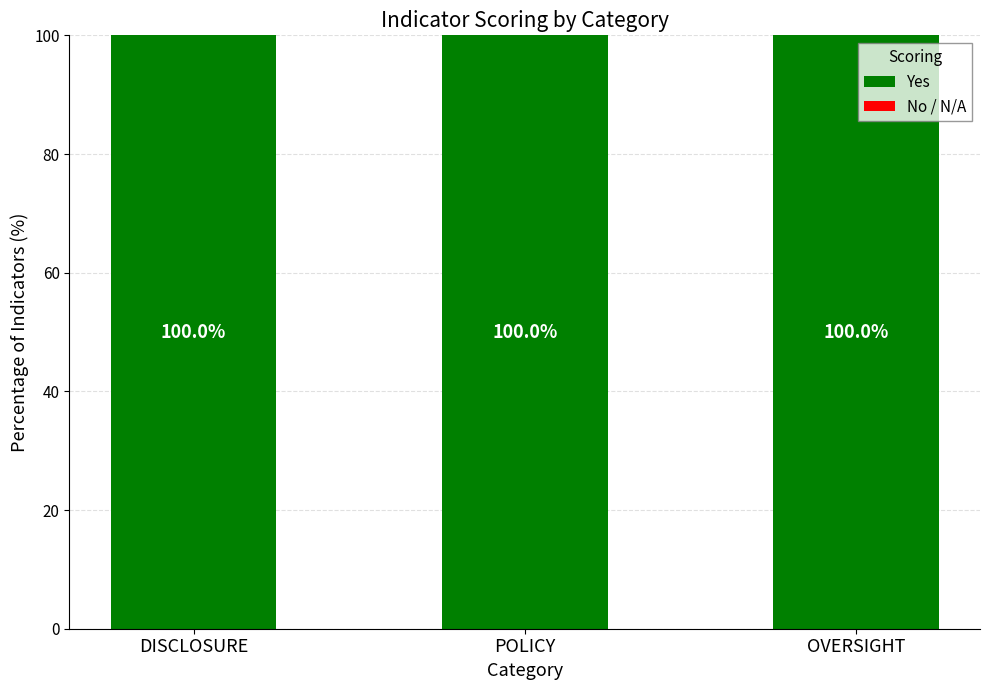

At POLICY, list the series in order from smallest to largest.

No / N/A, Yes